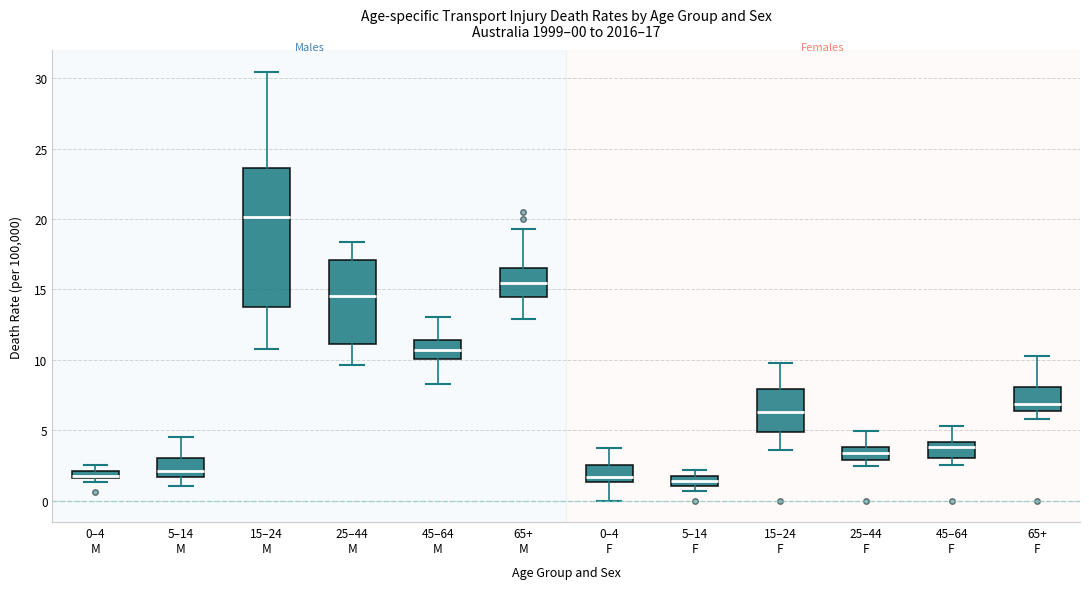

Comparing the boxes themselves (not the whiskers), which one is the tallest?

15–24 M